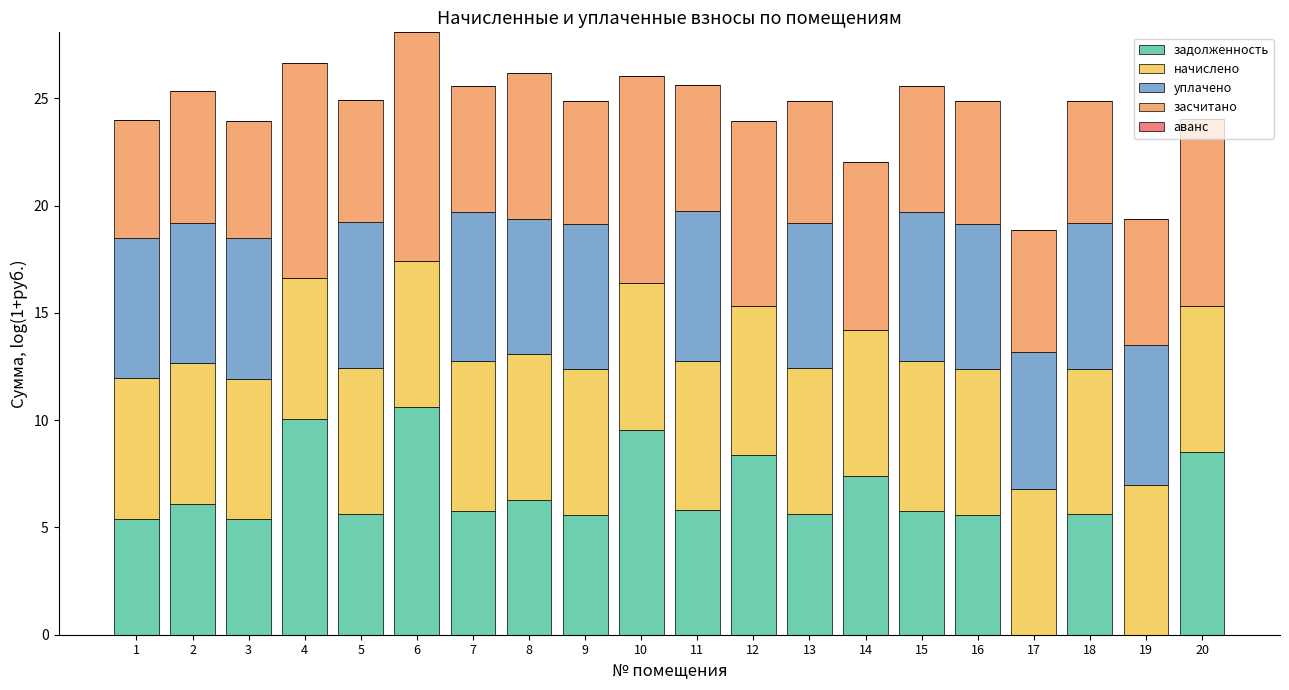

The задолженность series shows 1.8 at 12. True or false?

False